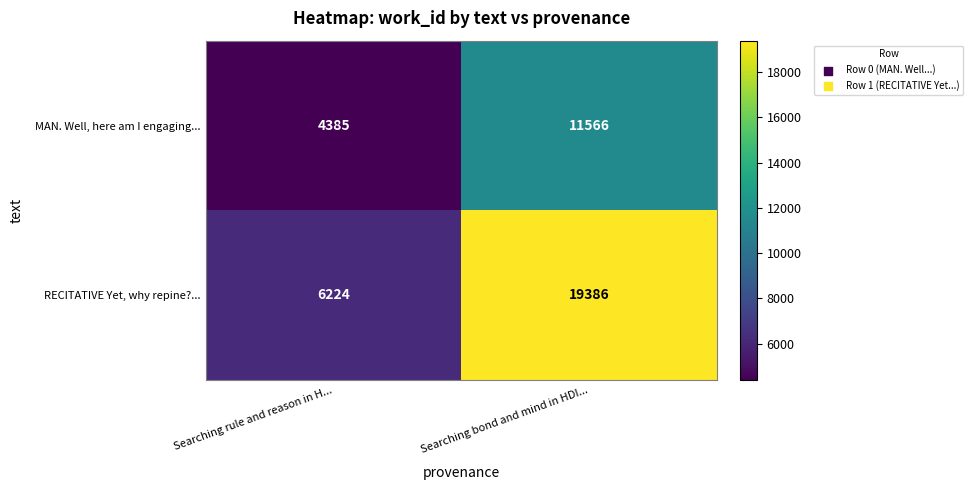

List the series in order of their overall mean, highest first.

RECITATIVE Yet, why repine?..., MAN. Well, here am I engaging...